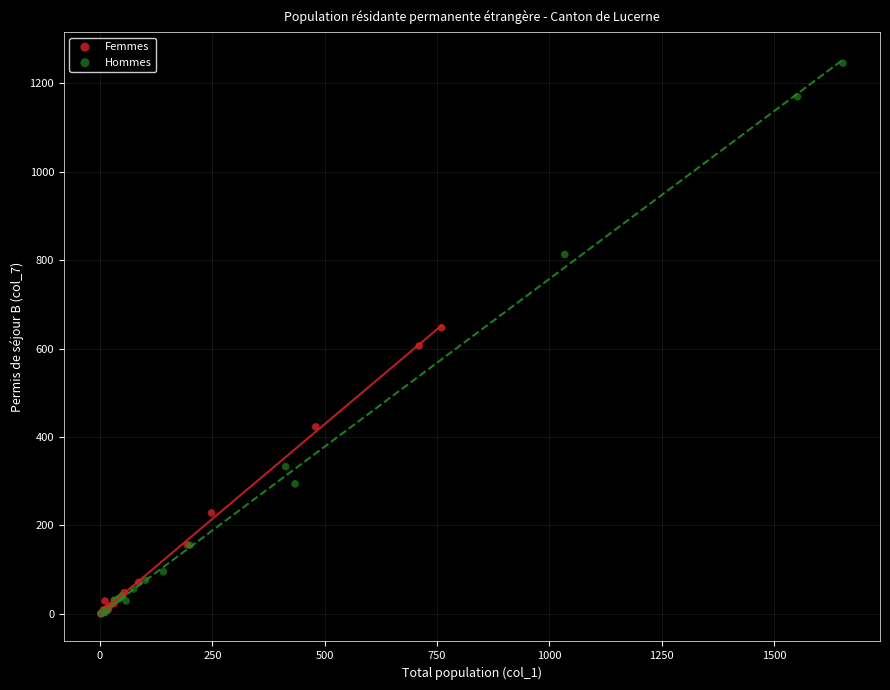

Which series reaches the maximum Y coordinate?

Hommes